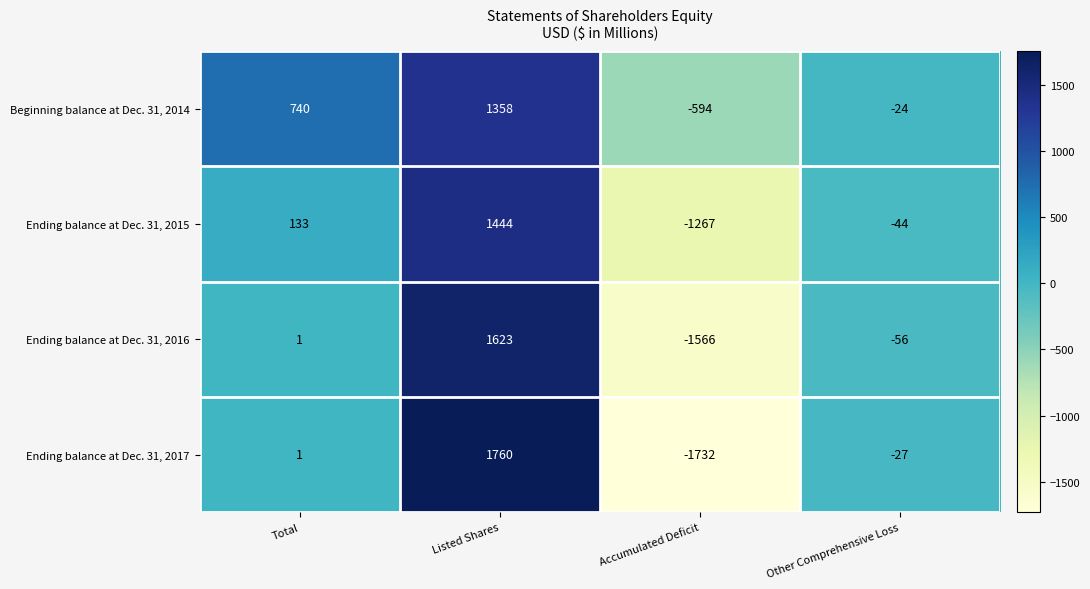

Rank the series at Accumulated Deficit from highest to lowest value.

Beginning balance at Dec. 31, 2014, Ending balance at Dec. 31, 2015, Ending balance at Dec. 31, 2016, Ending balance at Dec. 31, 2017